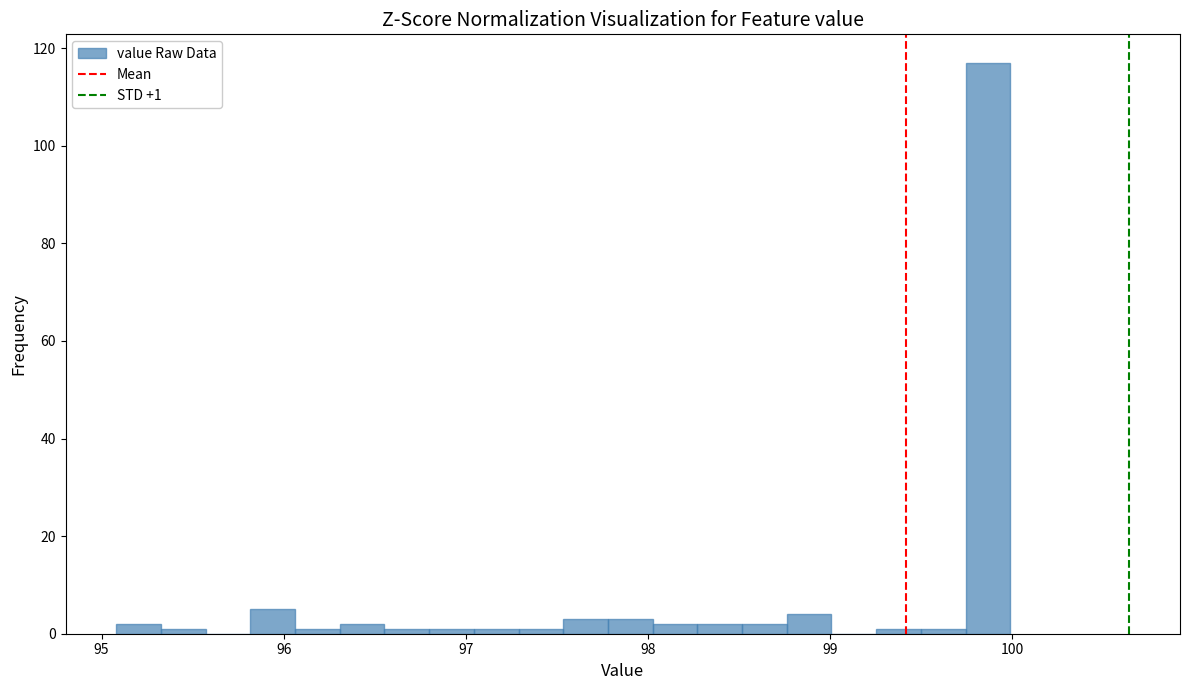

Read against the x-axis, roughly where is the centre of the tallest bar?

99.9